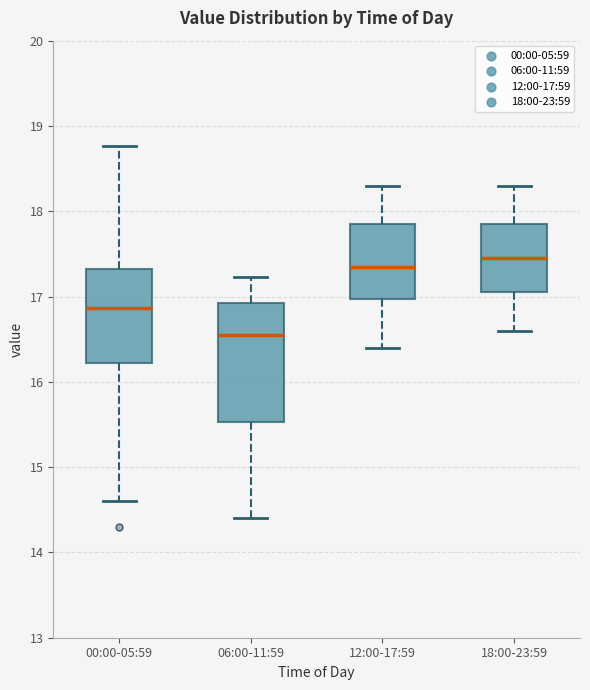

Reading left to right, transcribe this box plot: for each box, give where its median line is, the range the box spans, and where its two whiskers end, as read against the y-axis. The values are not printed on the chart, so give them approximately, as read against the axis.

00:00-05:59: median 16.9, box 16.2 to 17.3, whiskers 14.6 to 18.8
06:00-11:59: median 16.6, box 15.5 to 16.9, whiskers 14.4 to 17.2
12:00-17:59: median 17.4, box 17.0 to 17.9, whiskers 16.4 to 18.3
18:00-23:59: median 17.5, box 17.1 to 17.9, whiskers 16.6 to 18.3